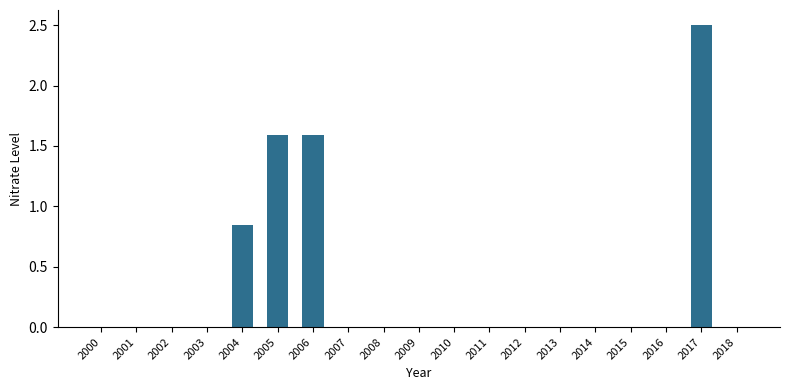

How many series are shown in this chart?

1